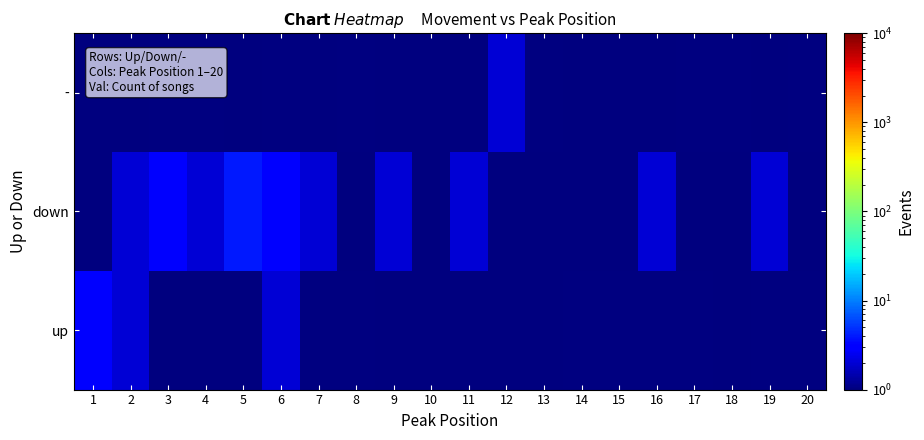

Which series has the widest spread of values?

down